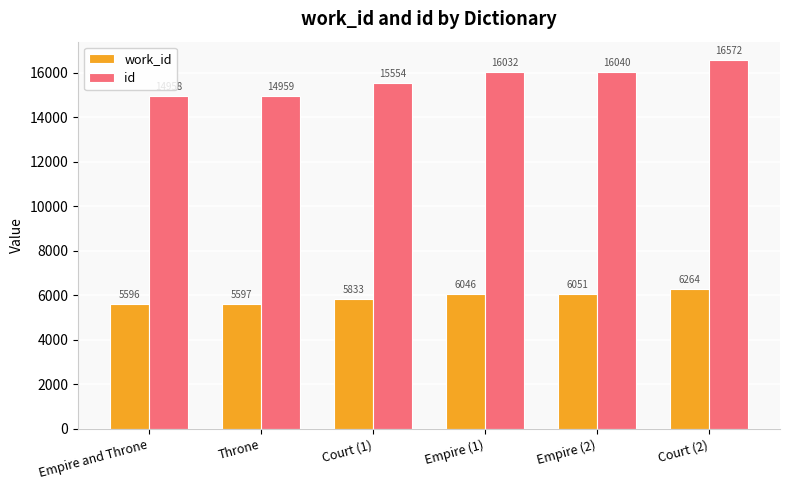

Rank the categories by work_id value from highest to lowest.

Court (2), Empire (2), Empire (1), Court (1), Throne, Empire and Throne